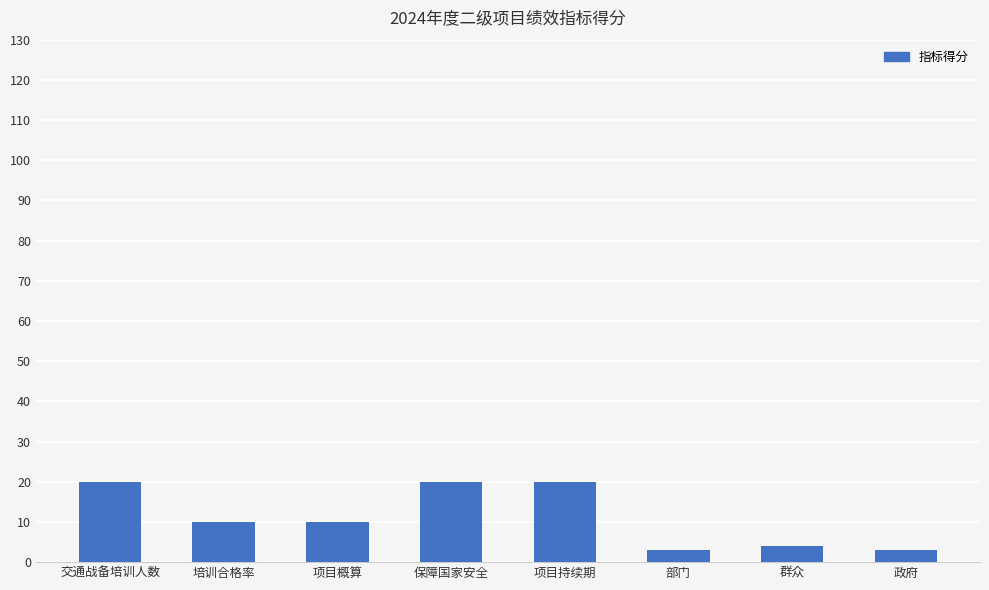

What is the sum of all values?

90